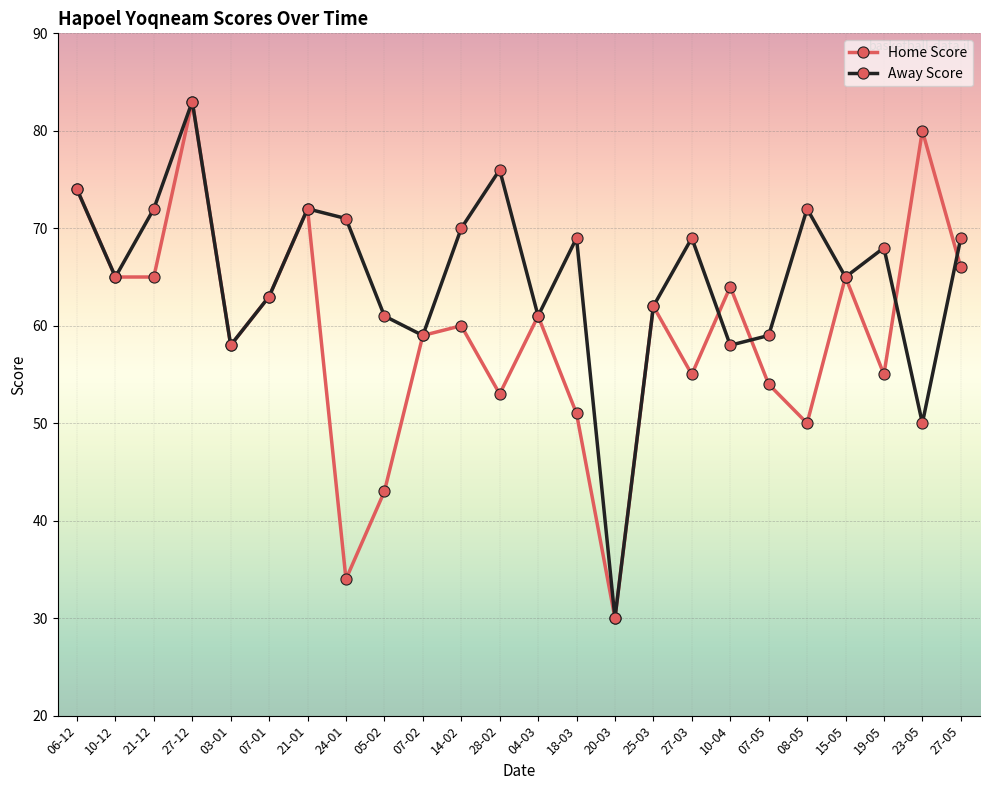

Reading left to right, transcribe all the data shown in this chart.

Home Score: 74	65	65	83	58	63	72	34	43	59	60	53	61	51	30	62	55	64	54	50	65	55	80	66
Away Score: 74	65	72	83	58	63	72	71	61	59	70	76	61	69	30	62	69	58	59	72	65	68	50	69